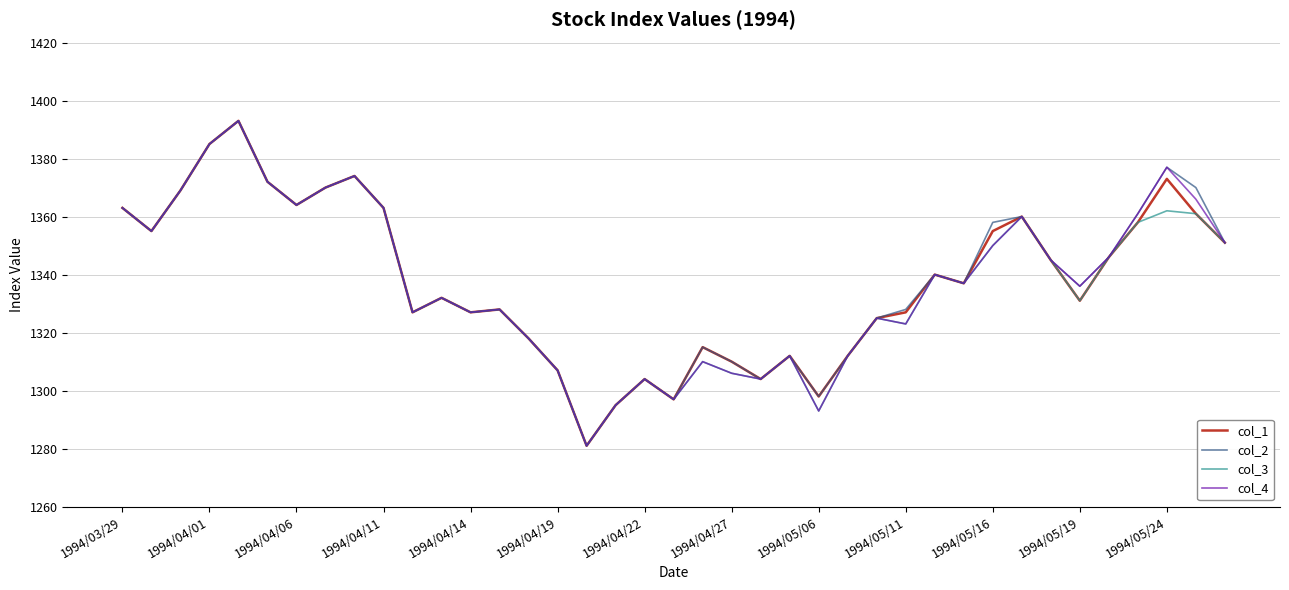

What is the maximum value for col_3?

1393